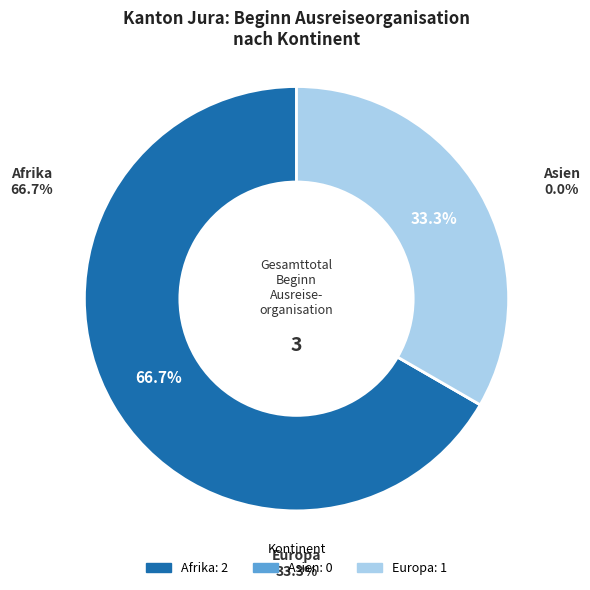

How many segments does this pie chart have?

3